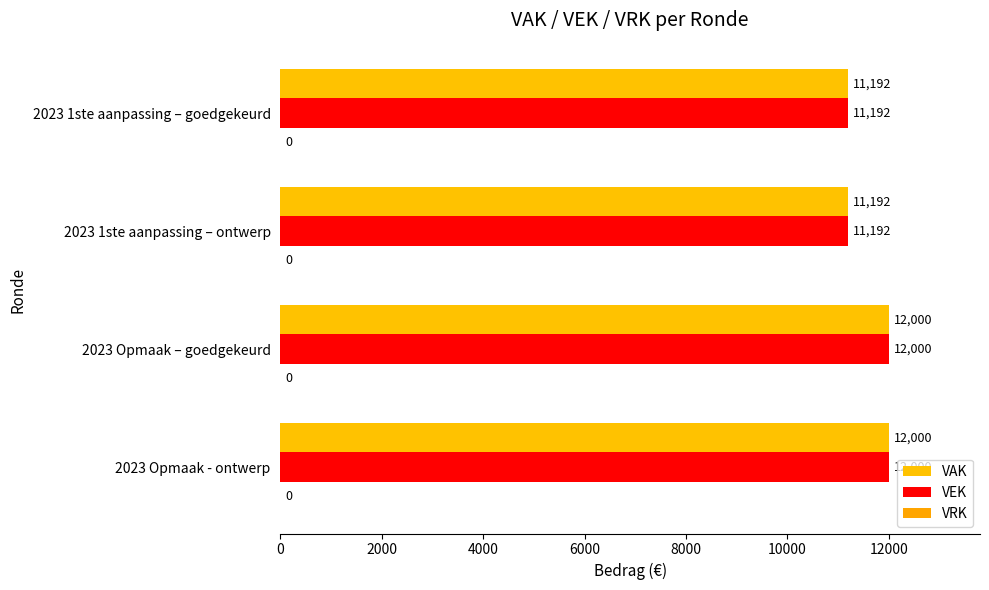

Count the number of data series in this chart.

2